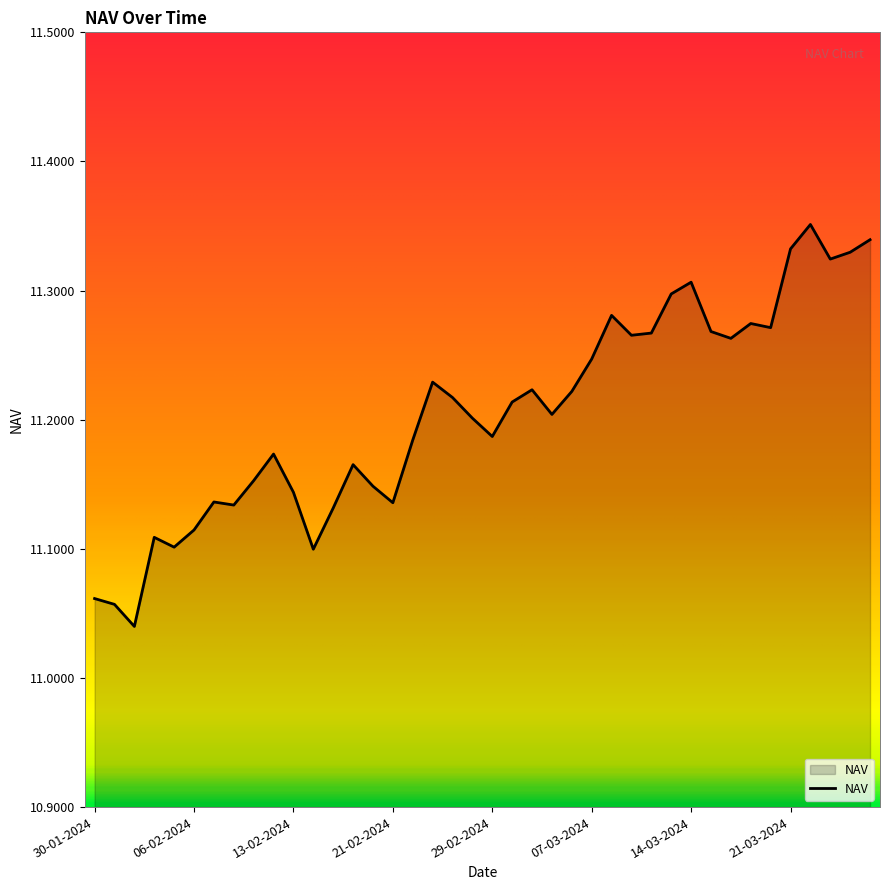

What is the difference between the maximum and minimum values?

0.3